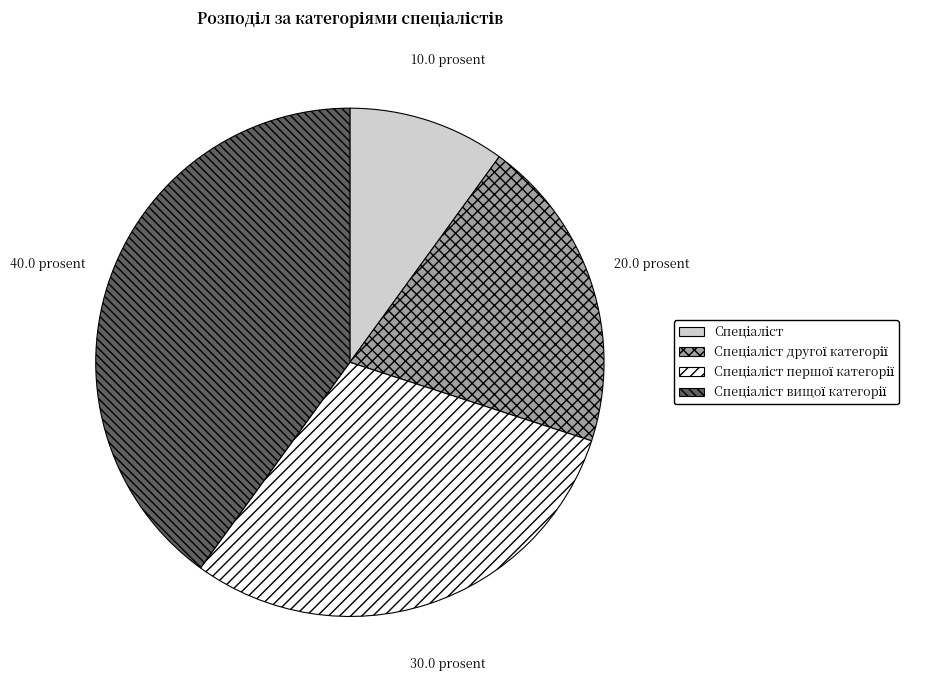

Is there any slice that represents more than half of the pie?

No